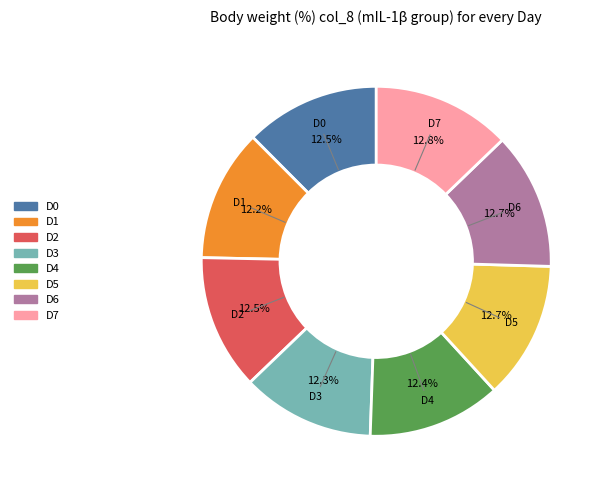

Is the sum of D0 and D4 greater than half?

No